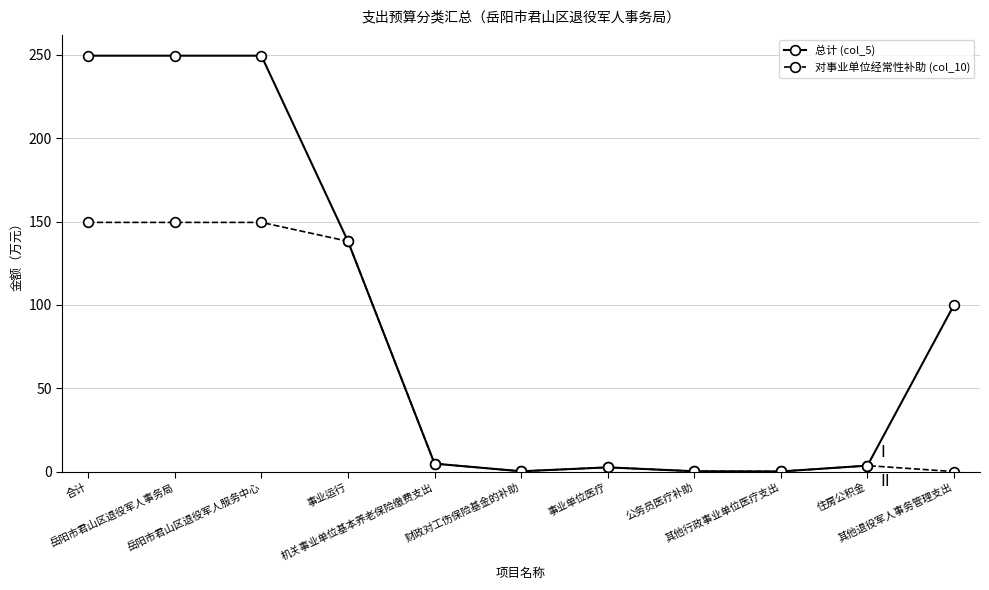

What is the spread (max minus min) of values at 岳阳市君山区退役军人服务中心?

100.0